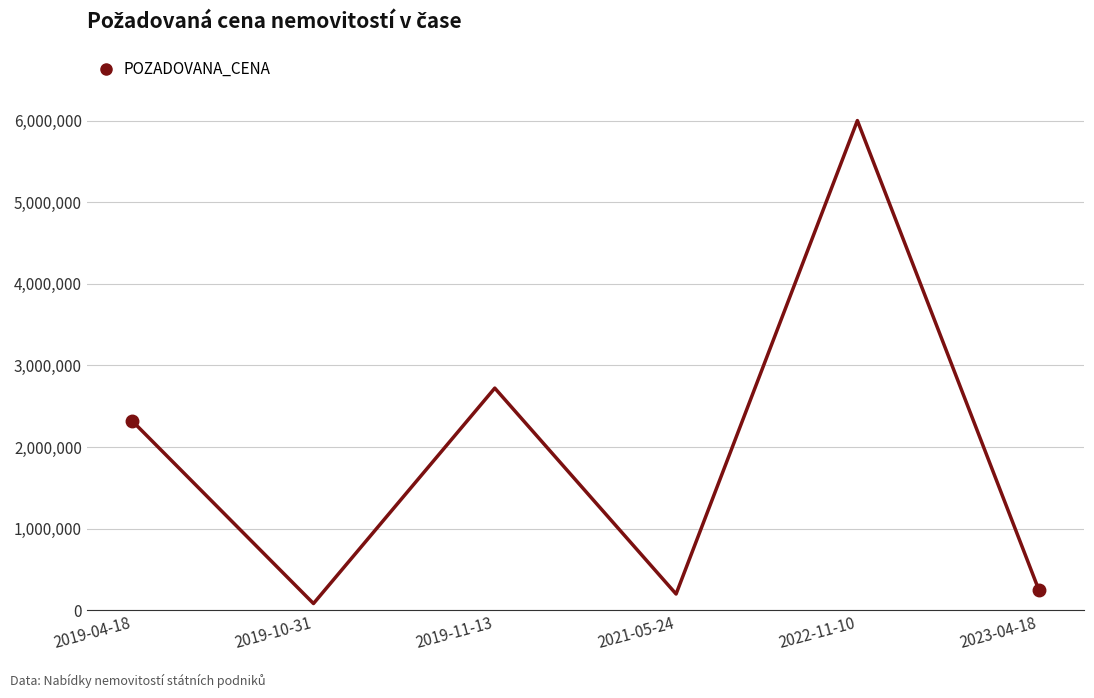

How many categories are shown in the chart?

6